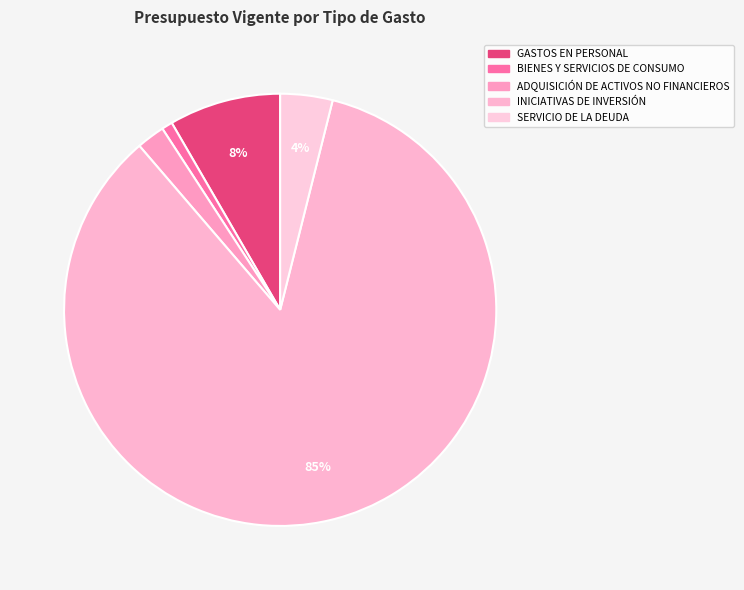

Is it true that SERVICIO DE LA DEUDA is 4% of the pie?

True